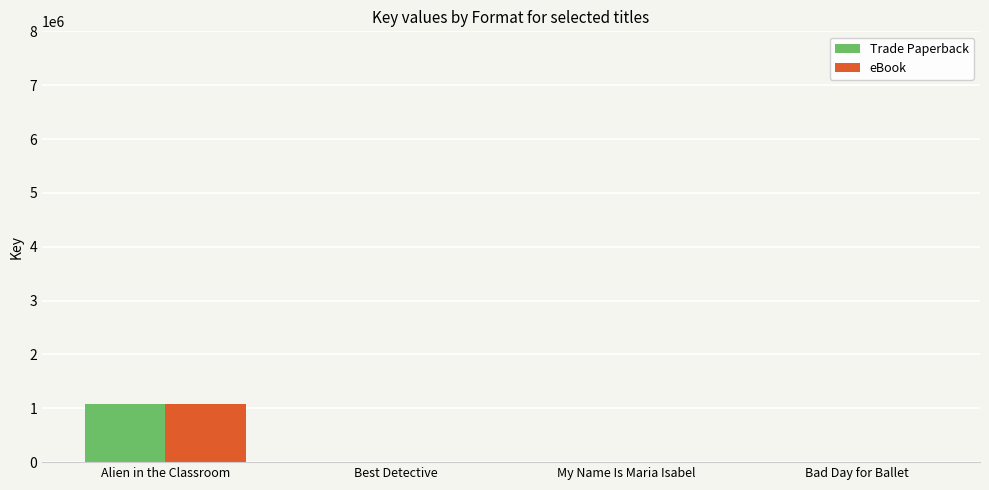

What is the maximum value for eBook?

1074577